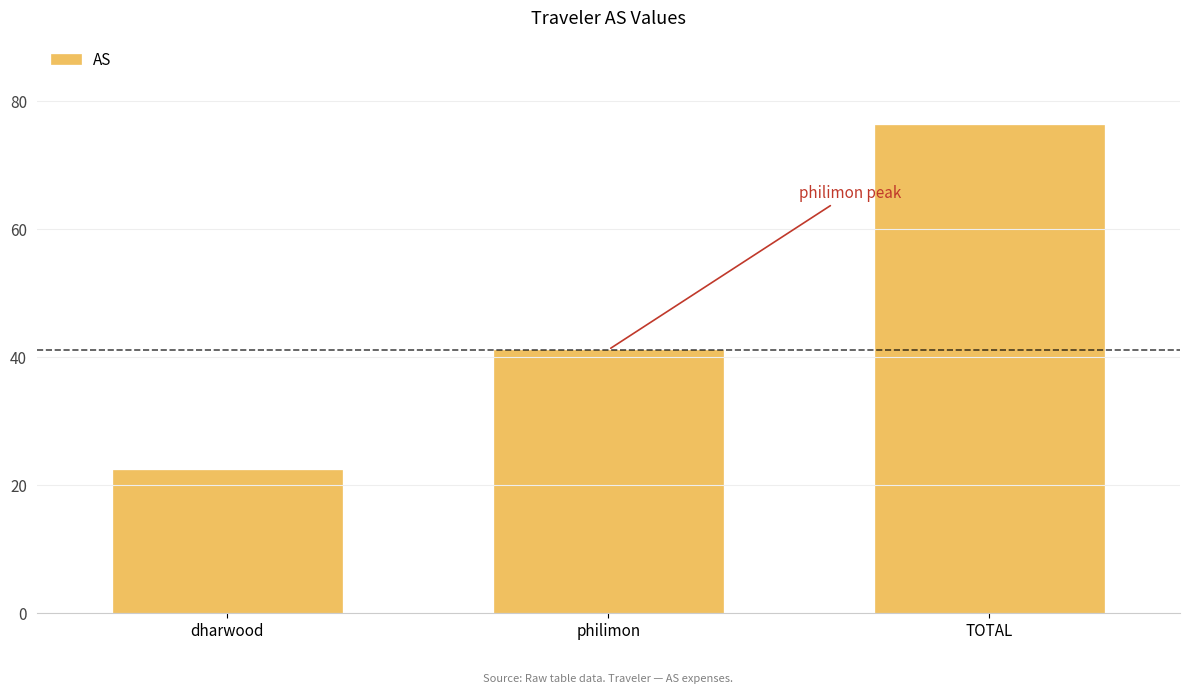

True or false: the data shows 41.2 at philimon.

True